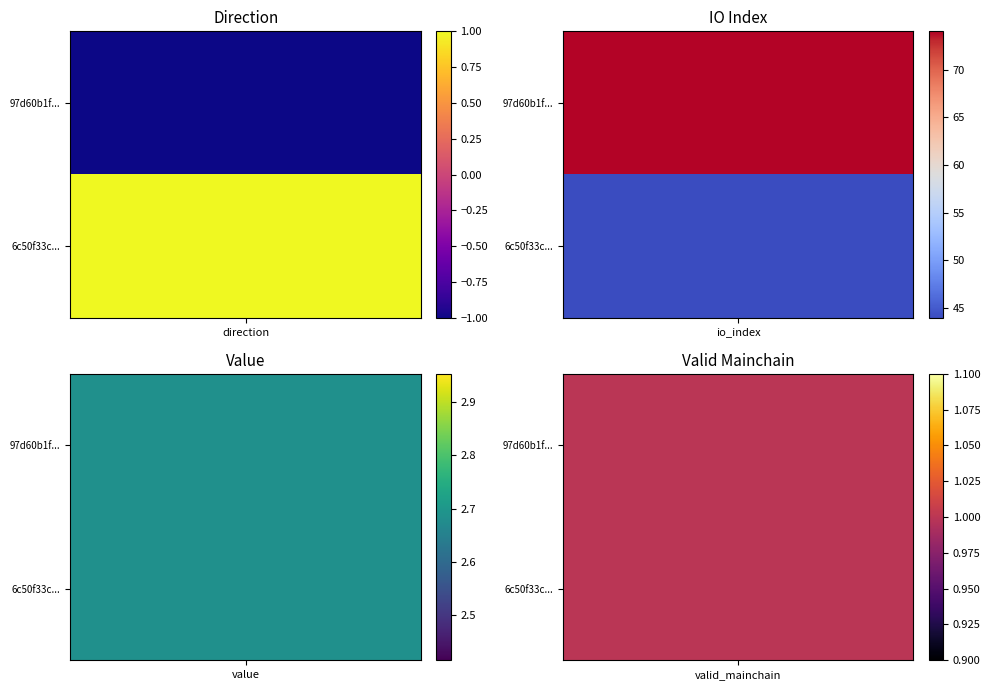

Where does the 6c50f33cfd83b9a25126a42348cee3115d3d747 series first go above 2?

io_index